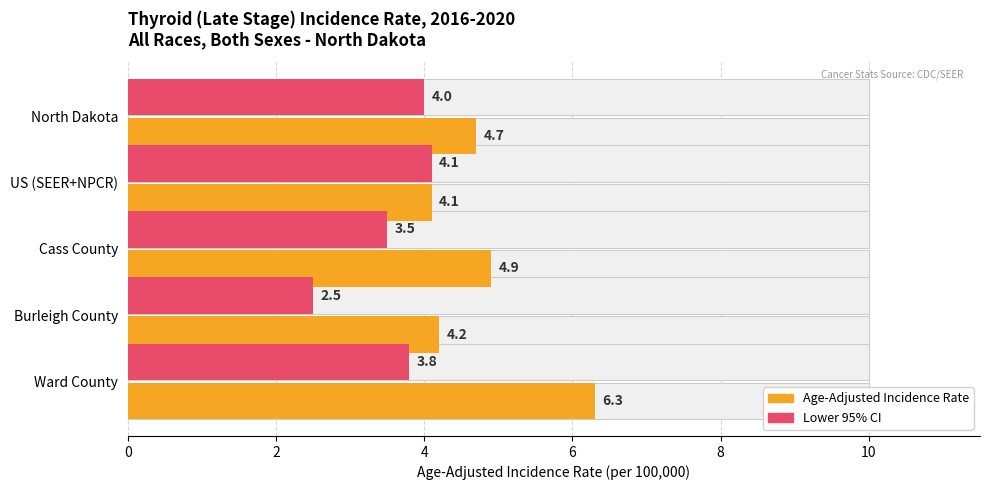

What is the difference between the maximum and minimum values in the Age-Adjusted Incidence Rate series?

2.2